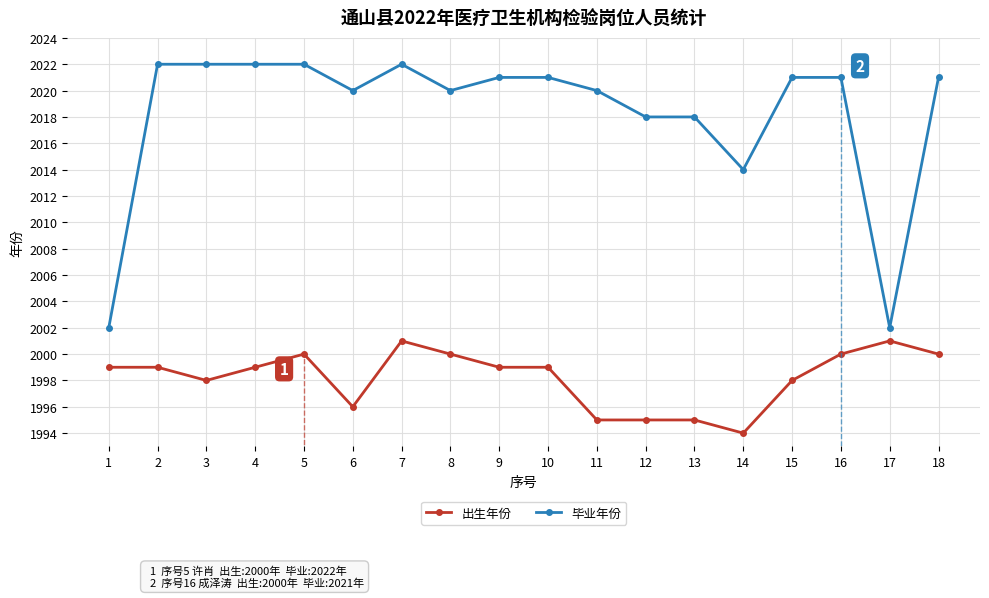

Reading right to left, what are all the values shown in this chart?

出生年份: 18=2000	17=2001	16=2000	15=1998	14=1994	13=1995	12=1995	11=1995	10=1999	9=1999	8=2000	7=2001	6=1996	5=2000	4=1999	3=1998	2=1999	1=1999
毕业年份: 18=2021	17=2002	16=2021	15=2021	14=2014	13=2018	12=2018	11=2020	10=2021	9=2021	8=2020	7=2022	6=2020	5=2022	4=2022	3=2022	2=2022	1=2002